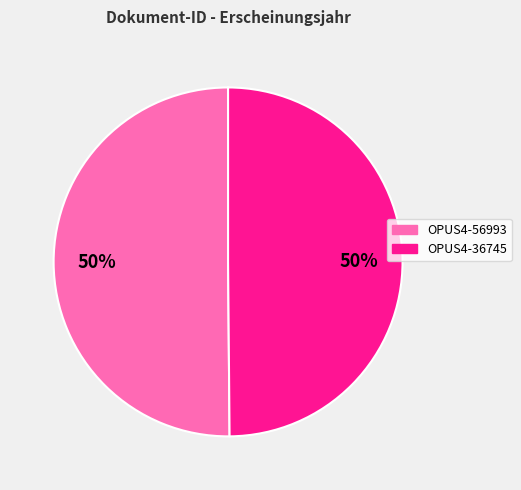

To the nearest percent, what is the combined percentage of OPUS4-56993 and OPUS4-36745?

100%